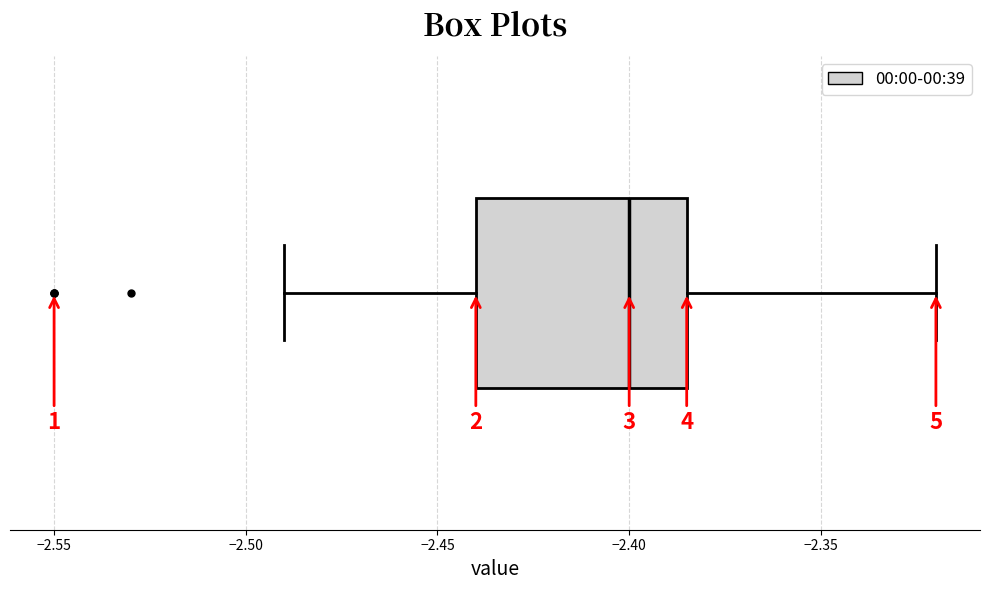

Read this box plot against the x-axis: the position of the median line, the range covered by the box, and the ends of both whiskers. The values are not printed on the chart, so give them approximately, as read against the axis.

median -2.400, box -2.440 to -2.385, whiskers -2.490 to -2.320